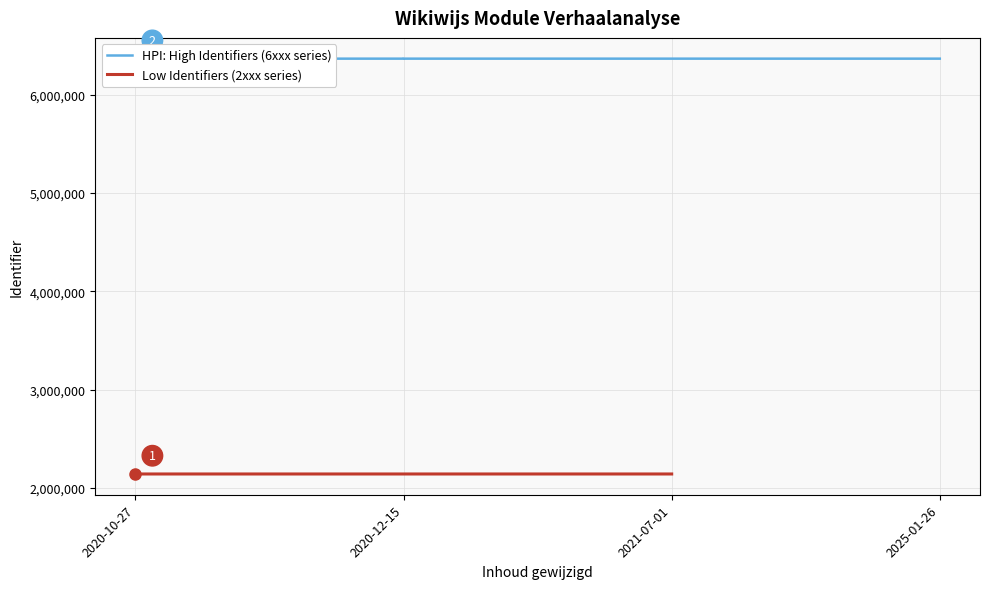

True or false: the data shows 3540547 at 2021-07-01.

False